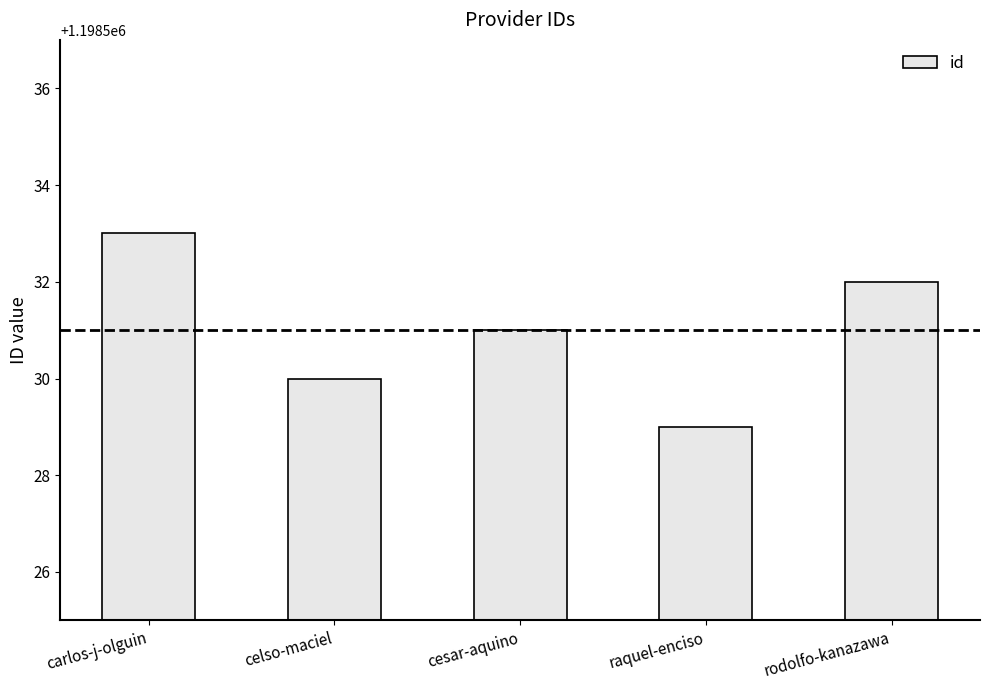

What is the label of the 4th bar from the right?

celso-maciel